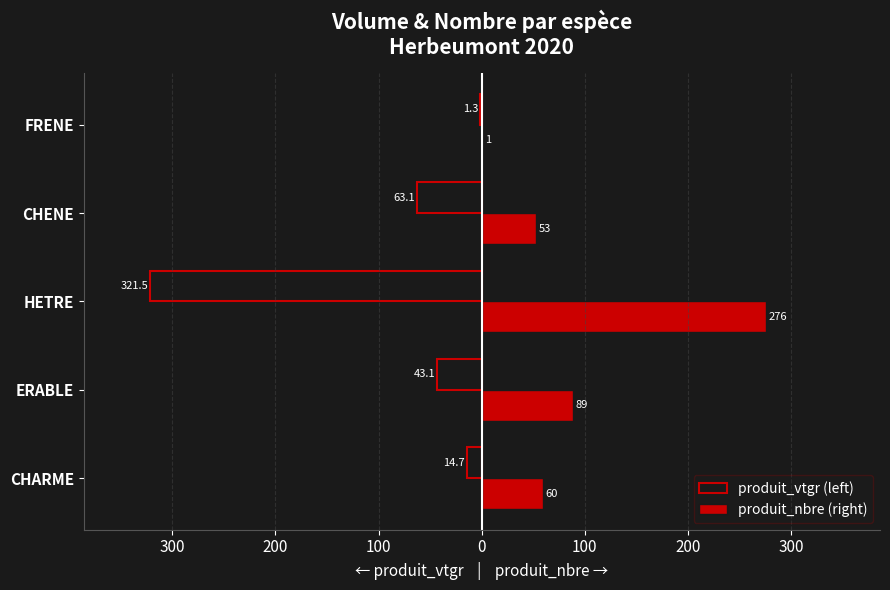

What is the value of the produit_vtgr (left) bar at the 1st from the left?

-14.7